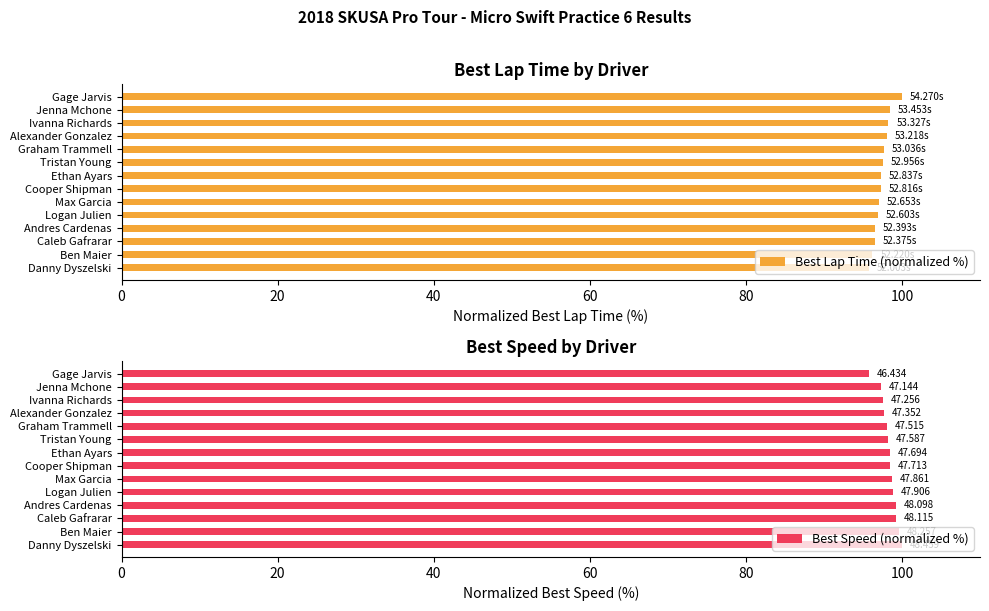

What is the minimum value for Best Lap Time (normalized %)?

95.8